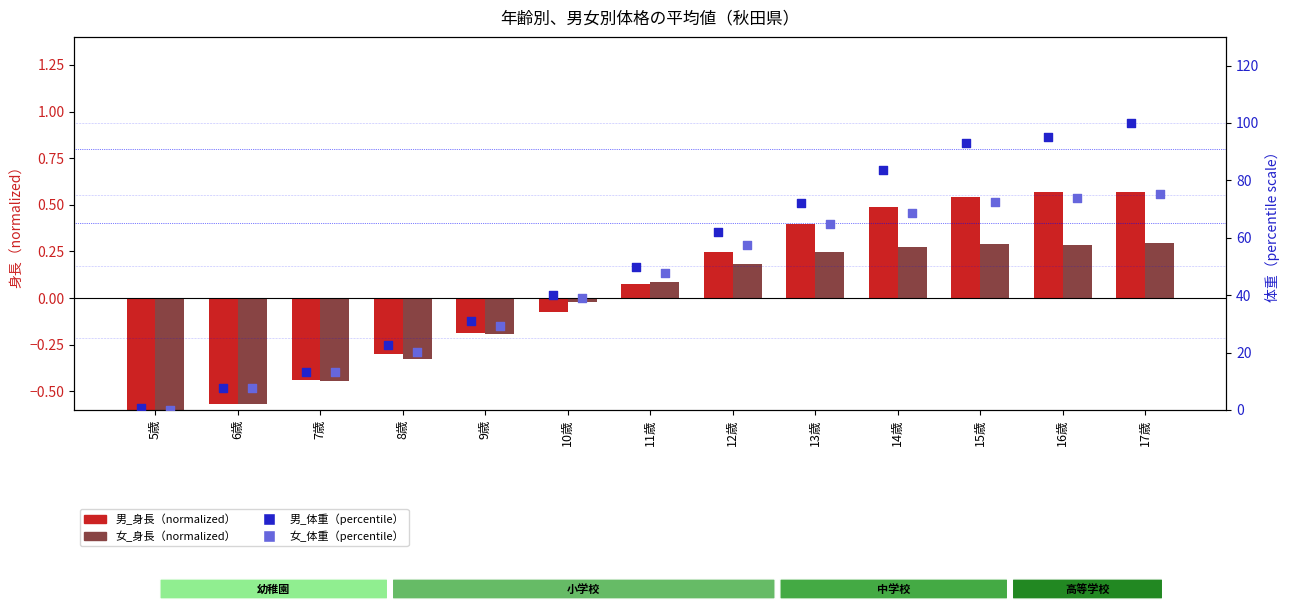

Which series has the largest Y range (max minus min)?

男_体重（percentile）